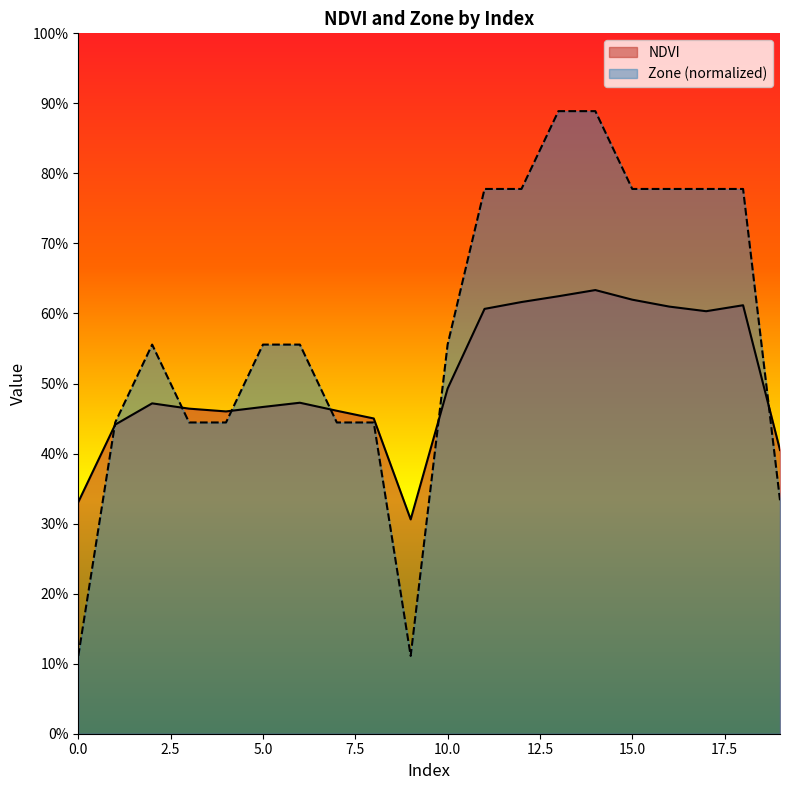

Reading left to right, extract all data points from this chart.

NDVI: 0=0.3	1=0.4	2=0.5	3=0.5	4=0.5	5=0.5	6=0.5	7=0.5	8=0.5	9=0.3	10=0.5	11=0.6	12=0.6	13=0.6	14=0.6	15=0.6	16=0.6	17=0.6	18=0.6	19=0.4
Zone_norm: 0=0.1	1=0.4	2=0.6	3=0.4	4=0.4	5=0.6	6=0.6	7=0.4	8=0.4	9=0.1	10=0.6	11=0.8	12=0.8	13=0.9	14=0.9	15=0.8	16=0.8	17=0.8	18=0.8	19=0.3